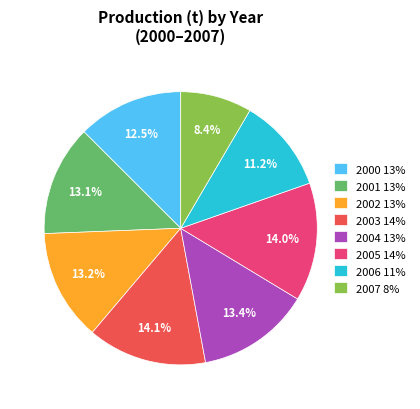

What portion of the pie excludes 2007?

91.6%